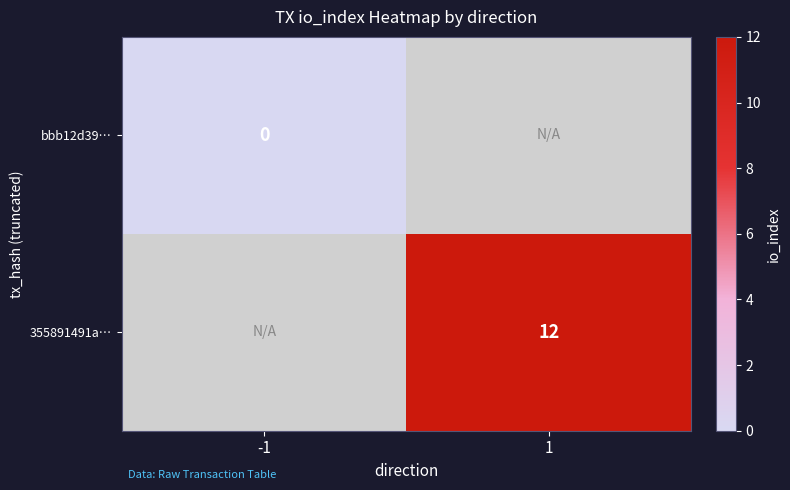

At how many categories does at least one series exceed 4?

1